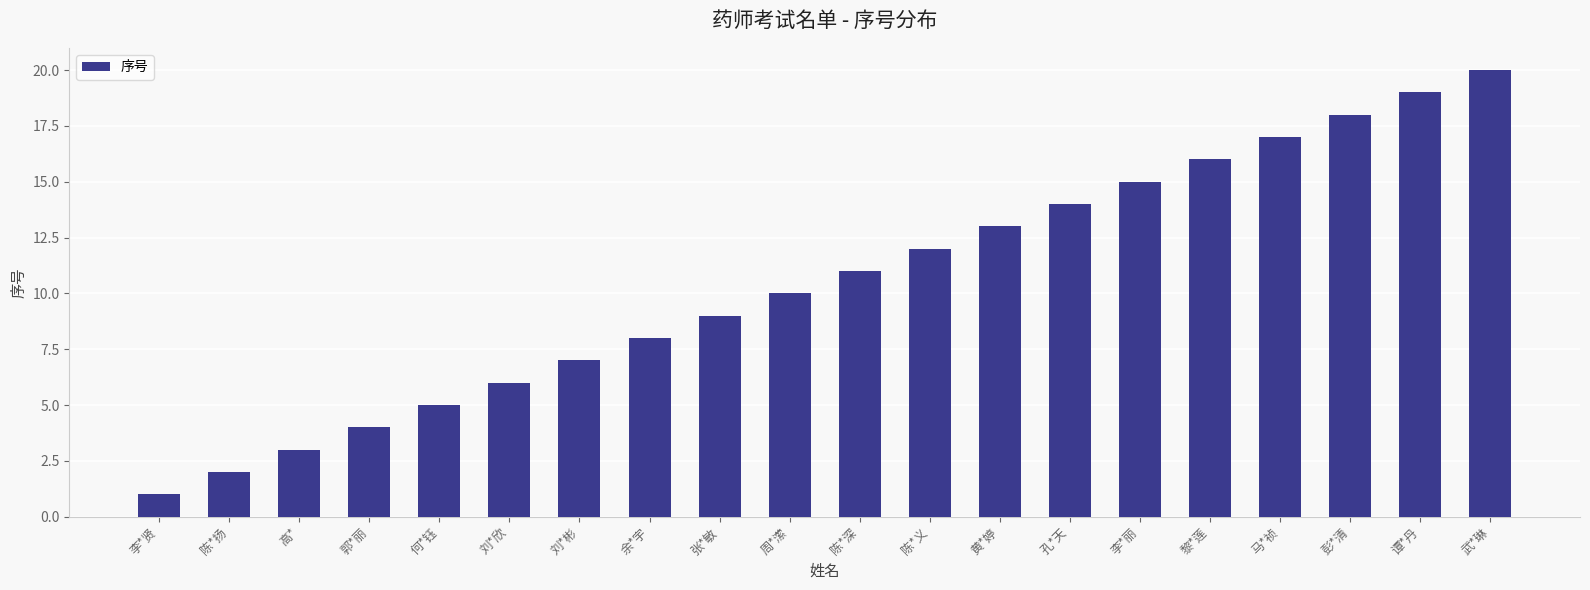

What is the value of the 1st bar from the left?

1